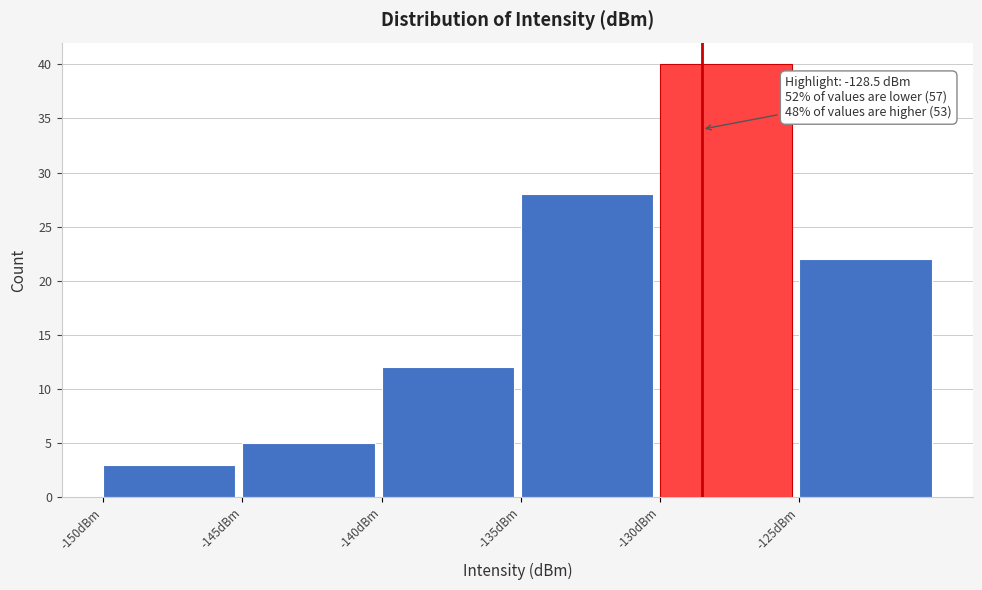

Over which range of the x-axis is the bar tallest?

-130 to -125